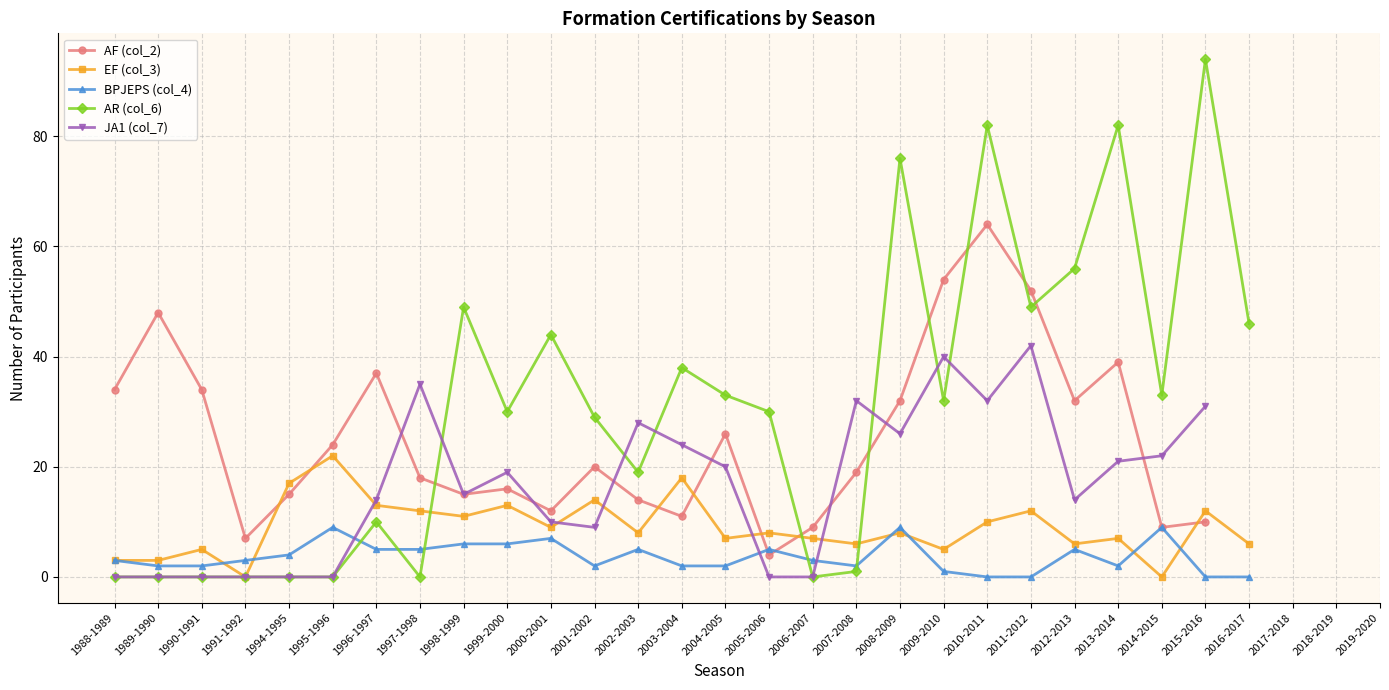

Which series has the widest spread of values?

AR (col_6)